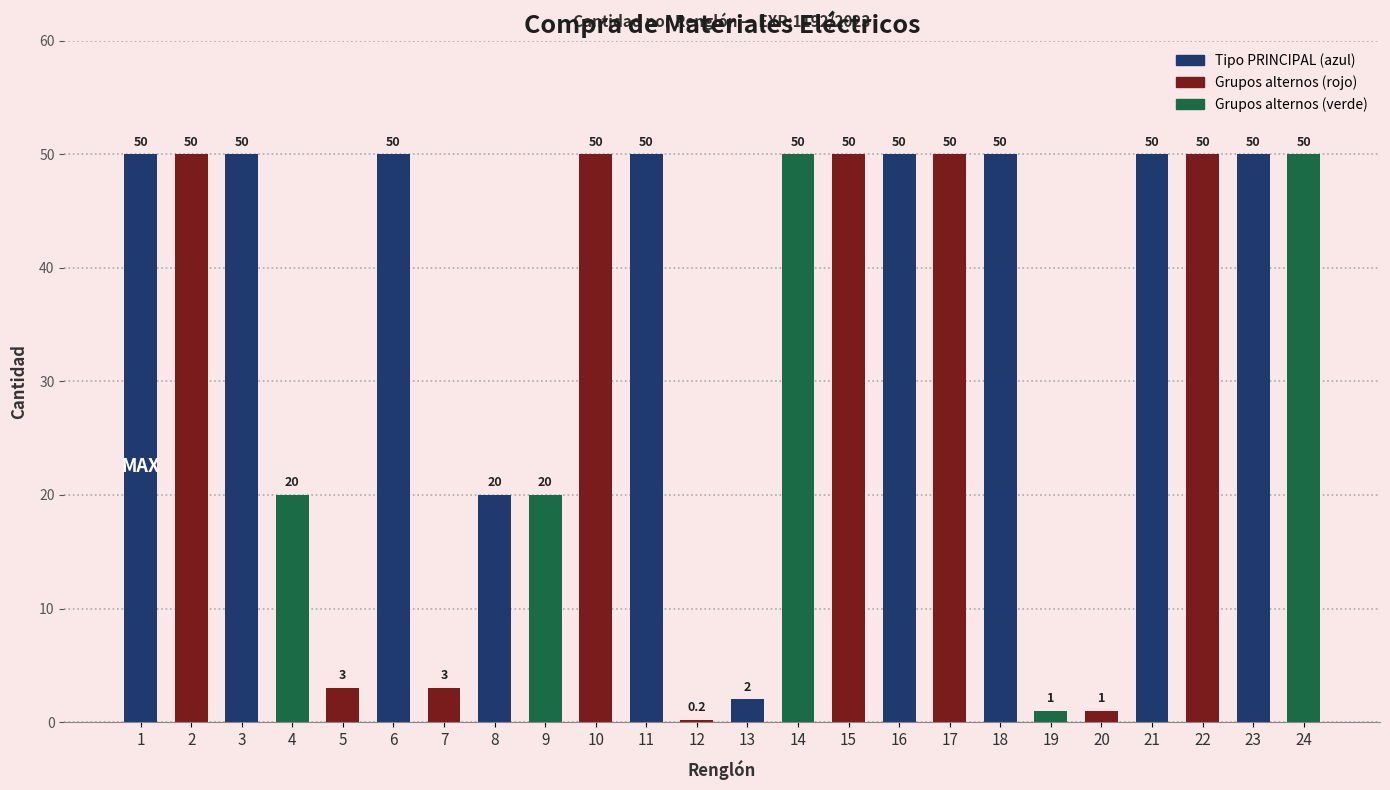

Is it true that the value at 18 is 66.9?

False